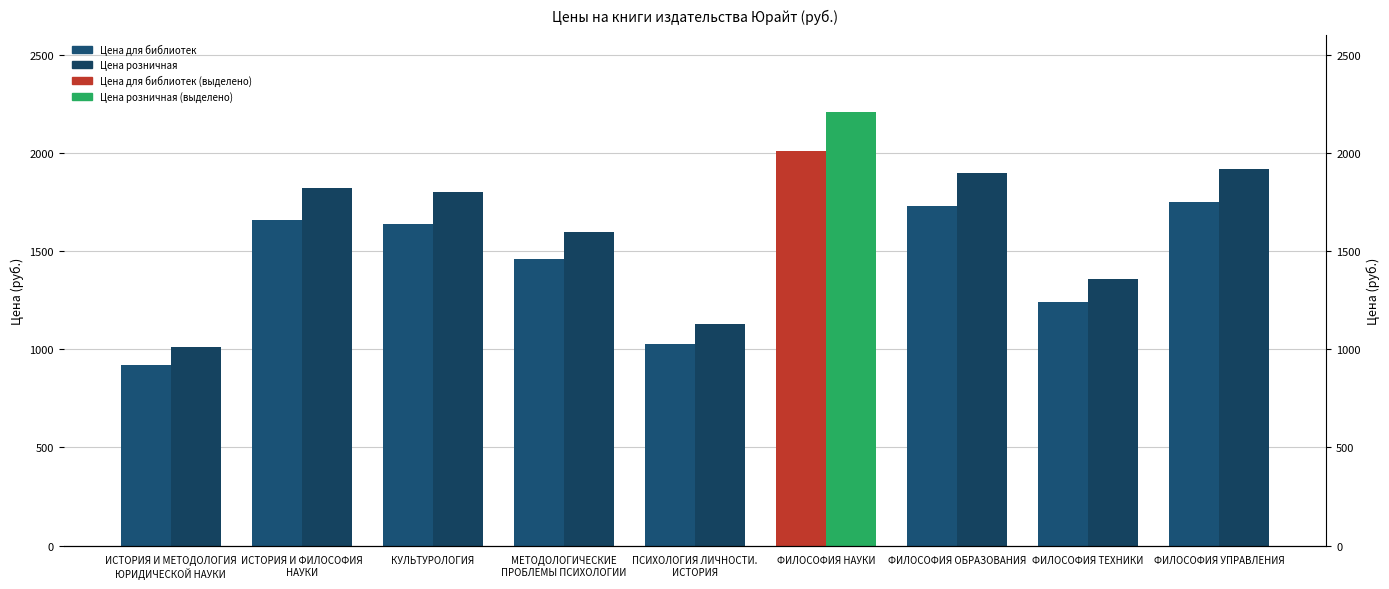

Which category has the lowest value across all series?

ИСТОРИЯ И МЕТОДОЛОГИЯ
ЮРИДИЧЕСКОЙ НАУКИ